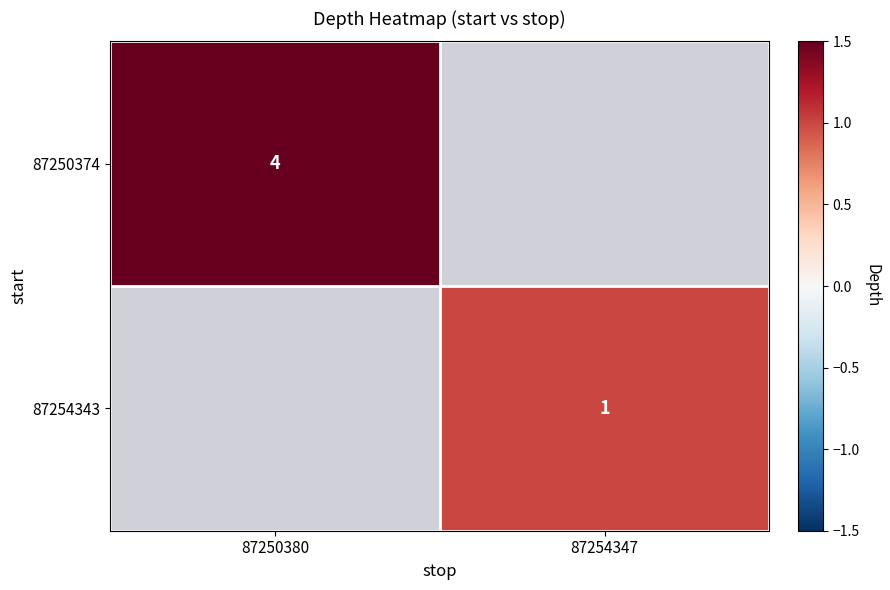

Is it true that 87250374 equals 2 at 87250380?

False